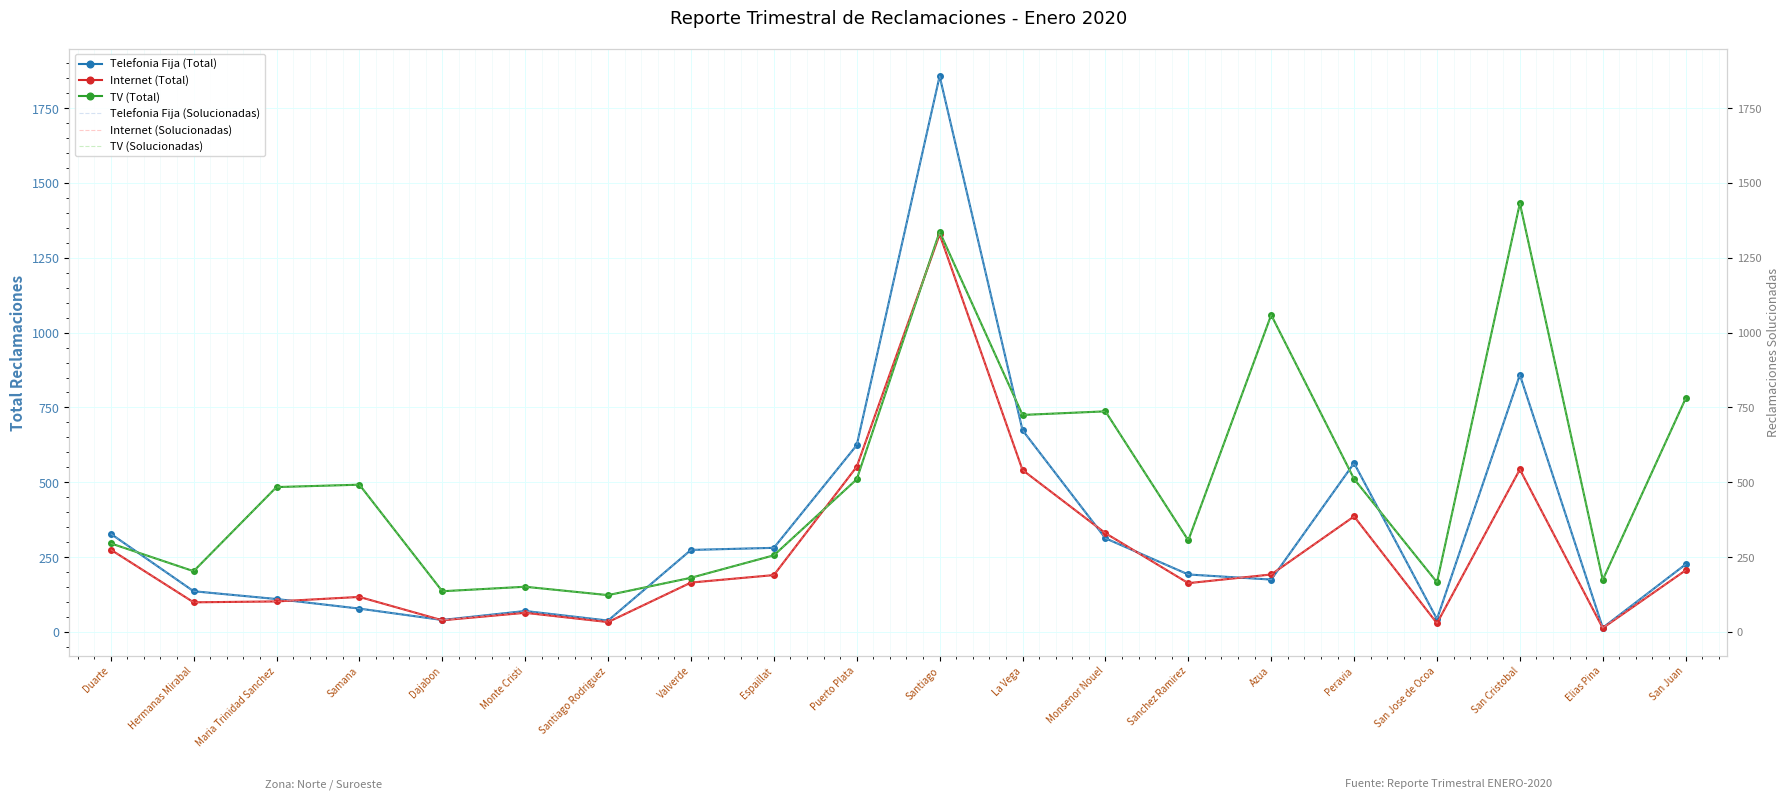

How many data points does each series have?

20